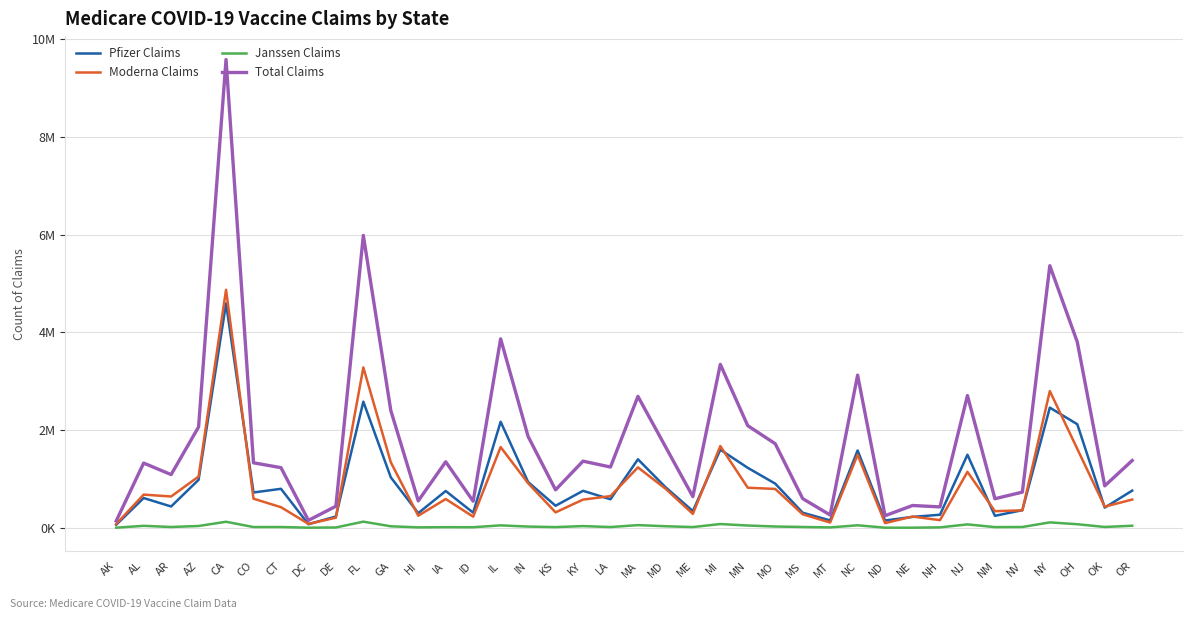

Rank the series by their maximum value, from highest to lowest.

Total Claims, Moderna Claims, Pfizer Claims, Janssen Claims